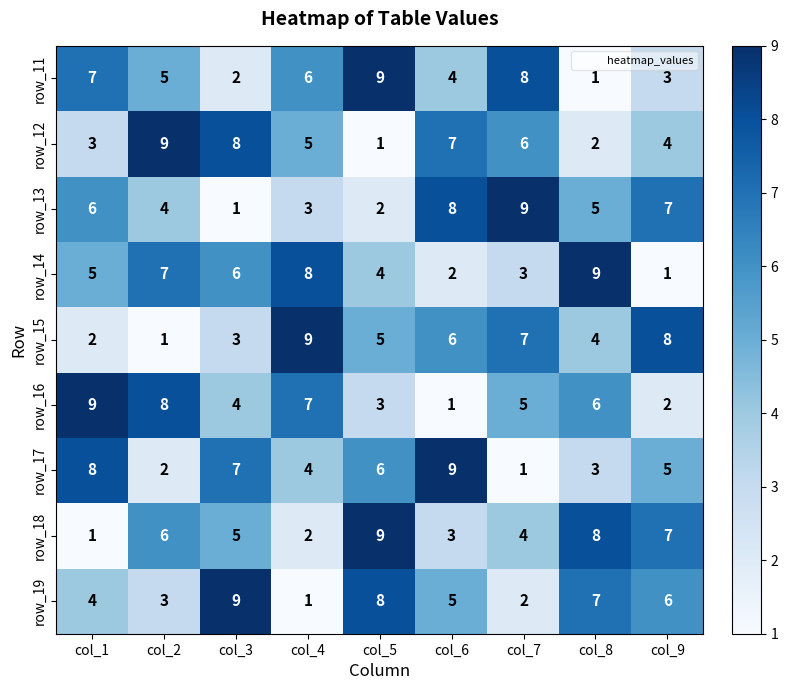

How many row_11 values are between 3 and 7?

5